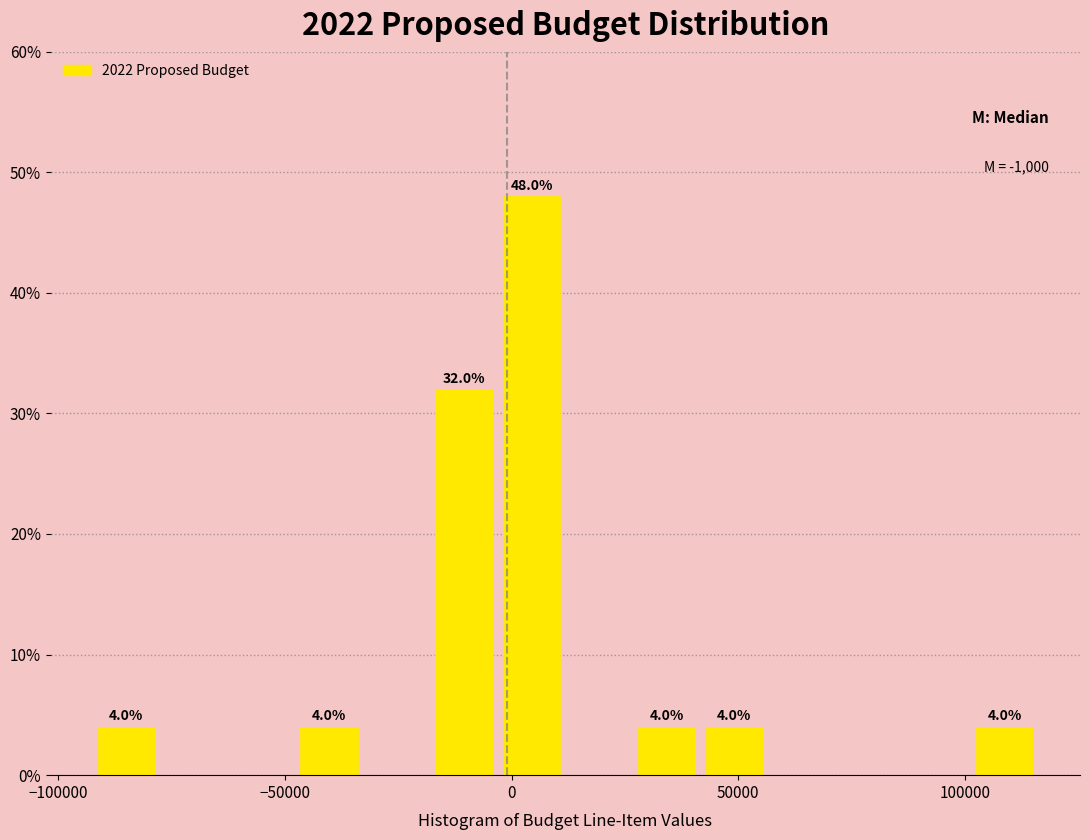

Read against the x-axis, roughly where is the centre of the tallest bar?

5000